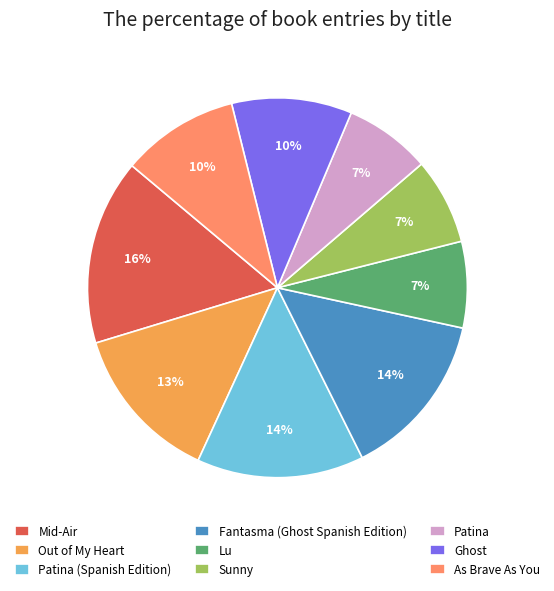

Is there a majority slice in this chart?

No